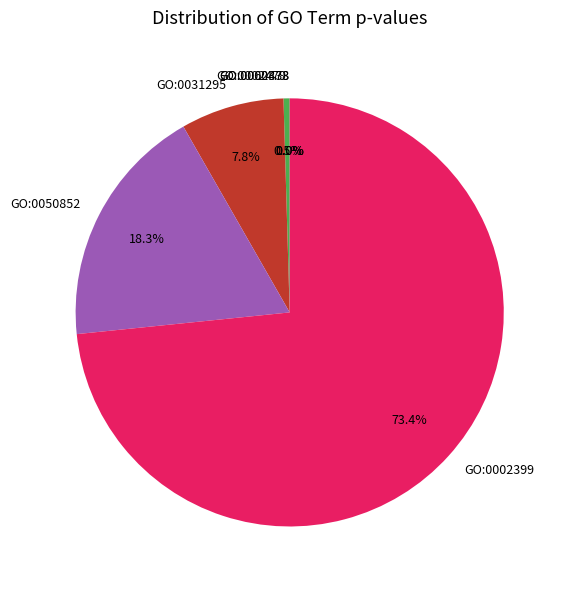

Which has a higher value, GO:0002479 or GO:0050852?

GO:0050852